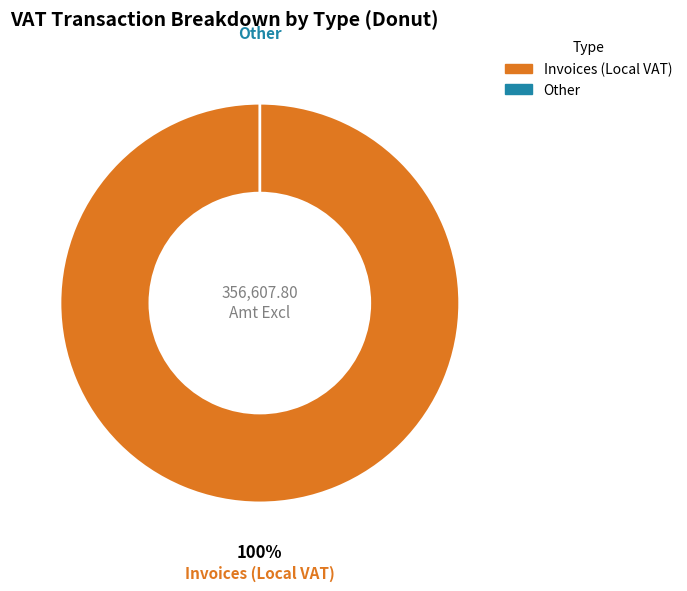

How much of the chart is everything except Credits (Local VAT)?

100.0%